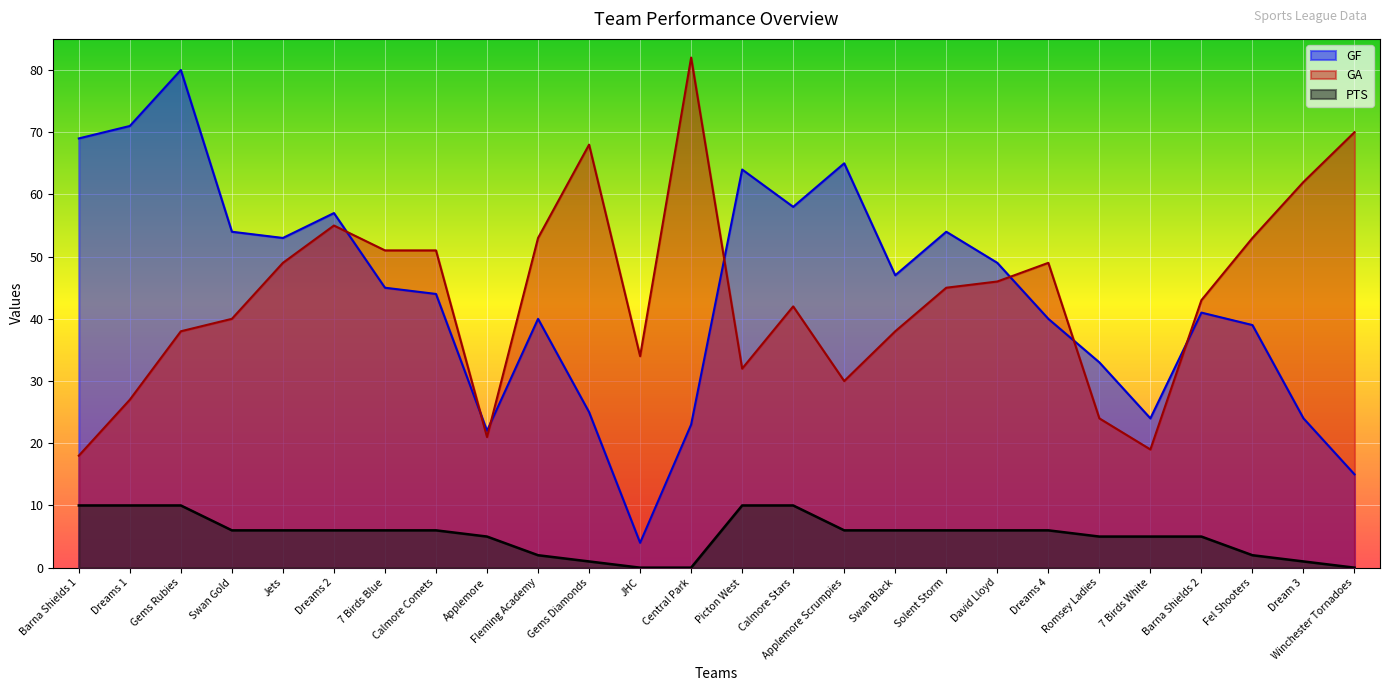

Is it true that PTS equals 3 at Calmore Comets?

False